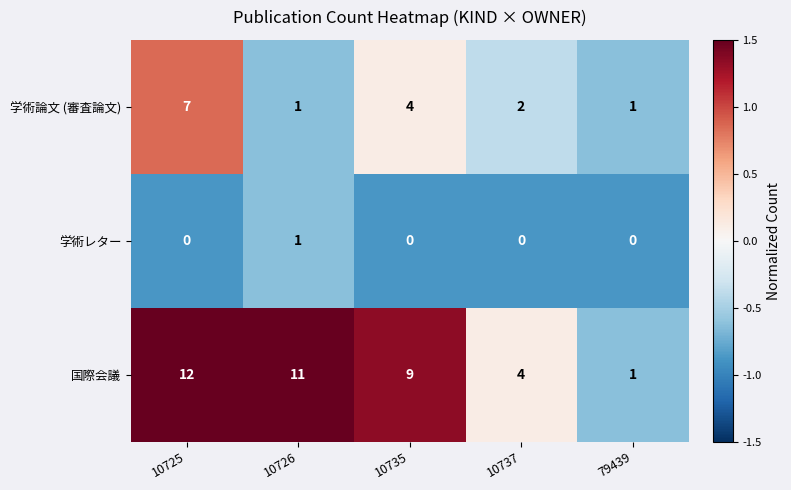

The 学術レター series shows -1 at 79439. True or false?

False